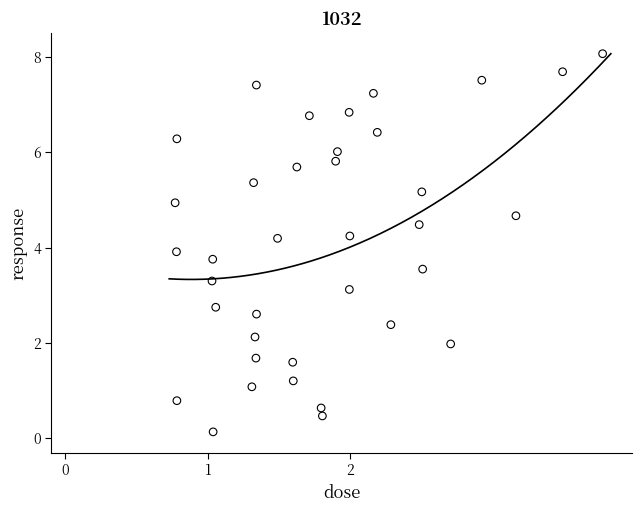

What Y value in the scatter plot is closest to 4?

3.9